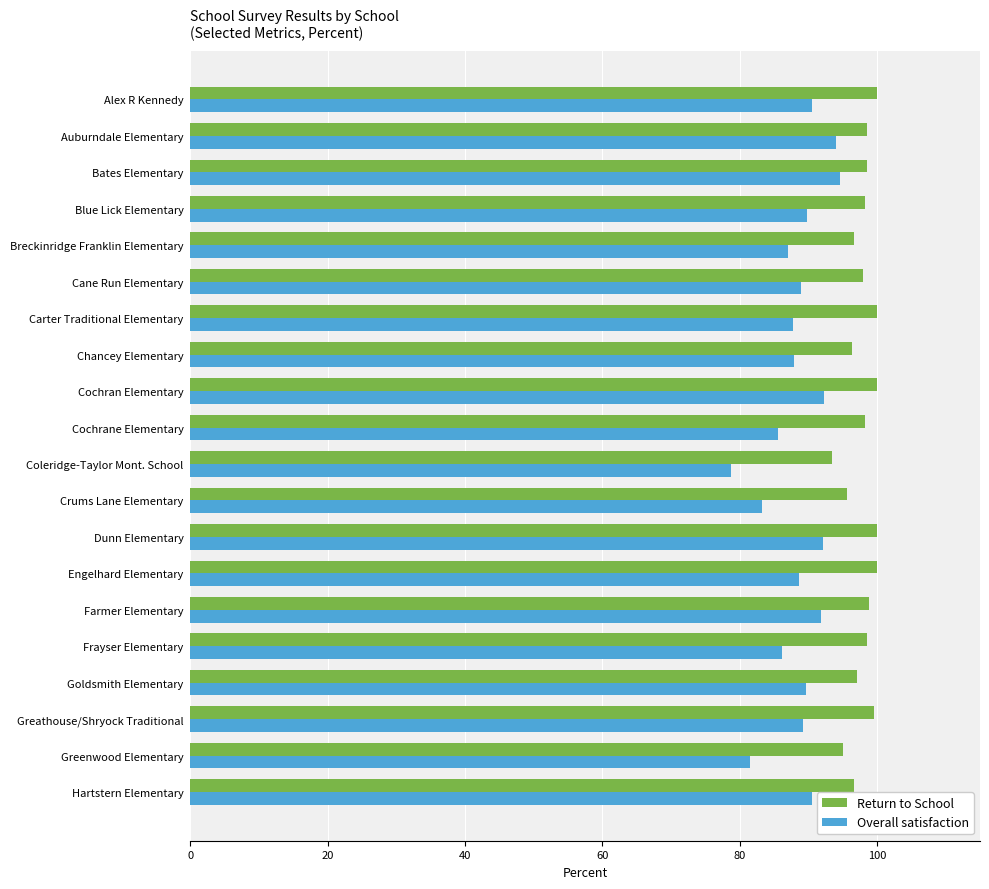

What are all the series names shown in the legend?

Return to School, Overall satisfaction